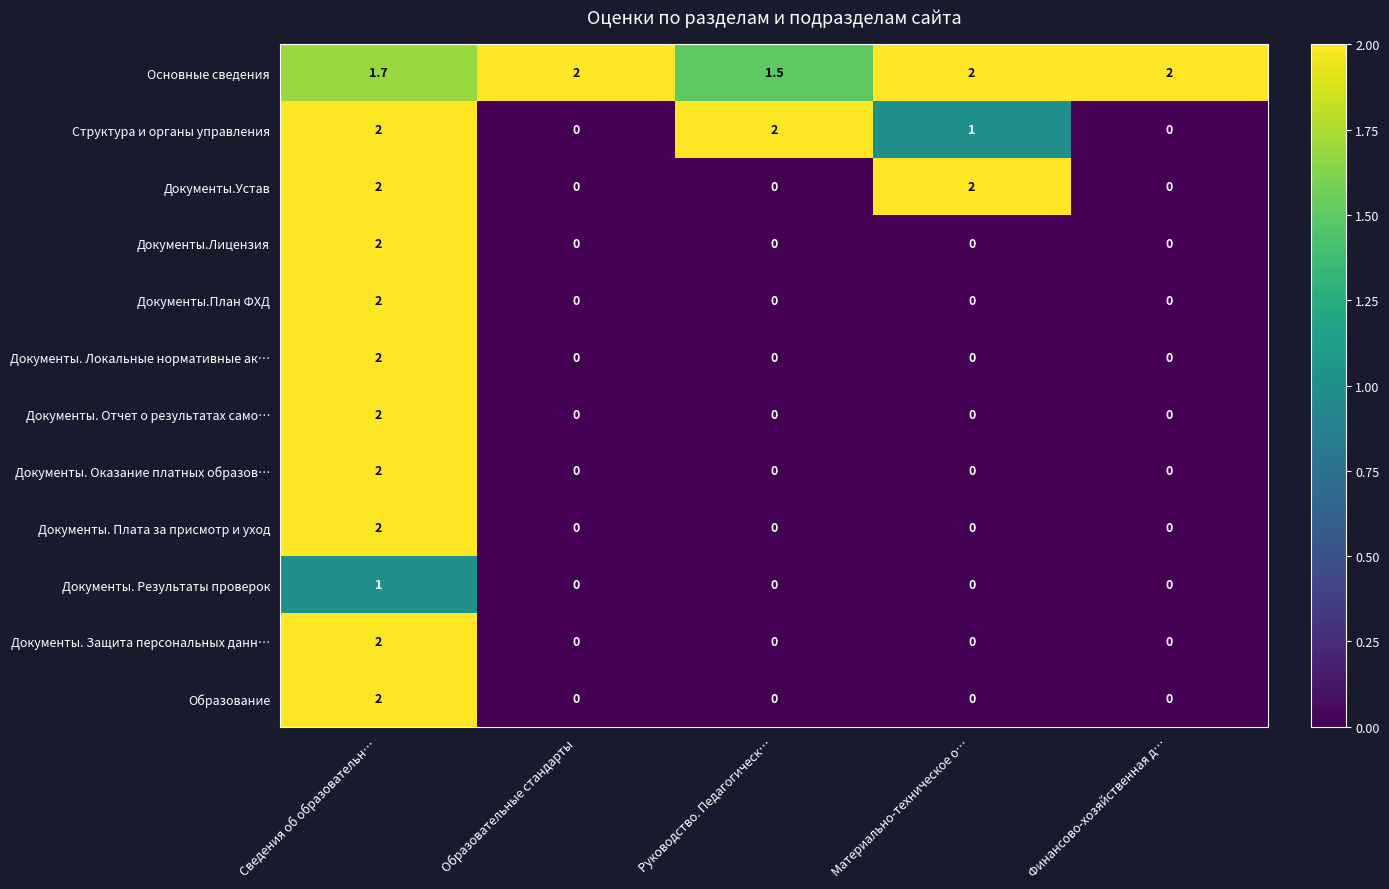

The value of Документы. Локальные нормативные ак… at Образовательные стандарты is -1.3. True or false?

False